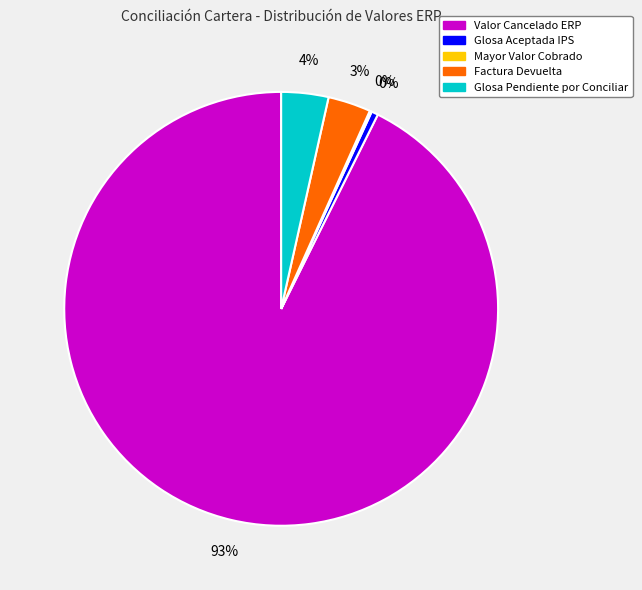

Which slice is the largest?

Valor Cancelado ERP